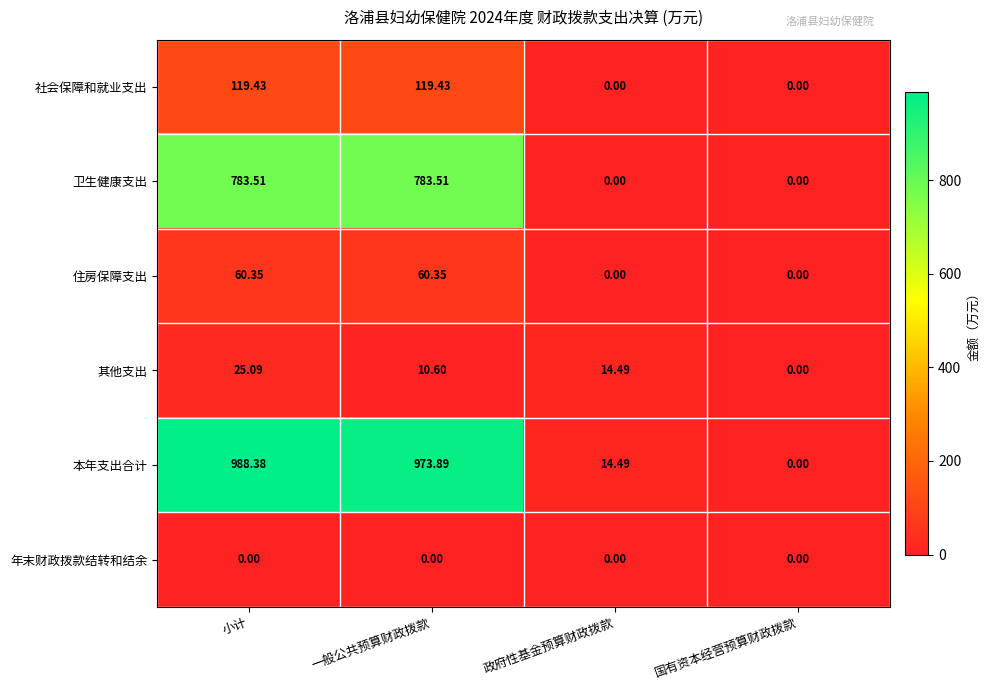

Which series has the widest spread of values?

本年支出合计